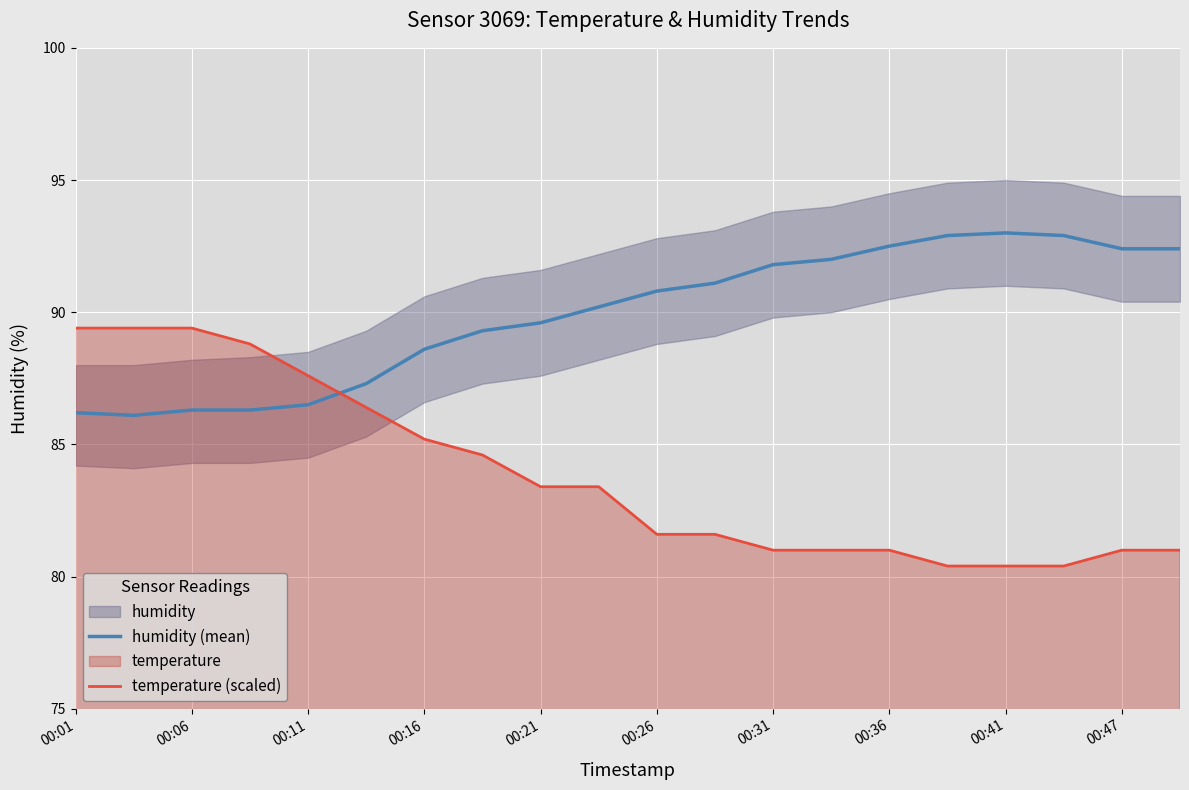

How many times do humidity (mean) and temperature (scaled) cross each other?

1